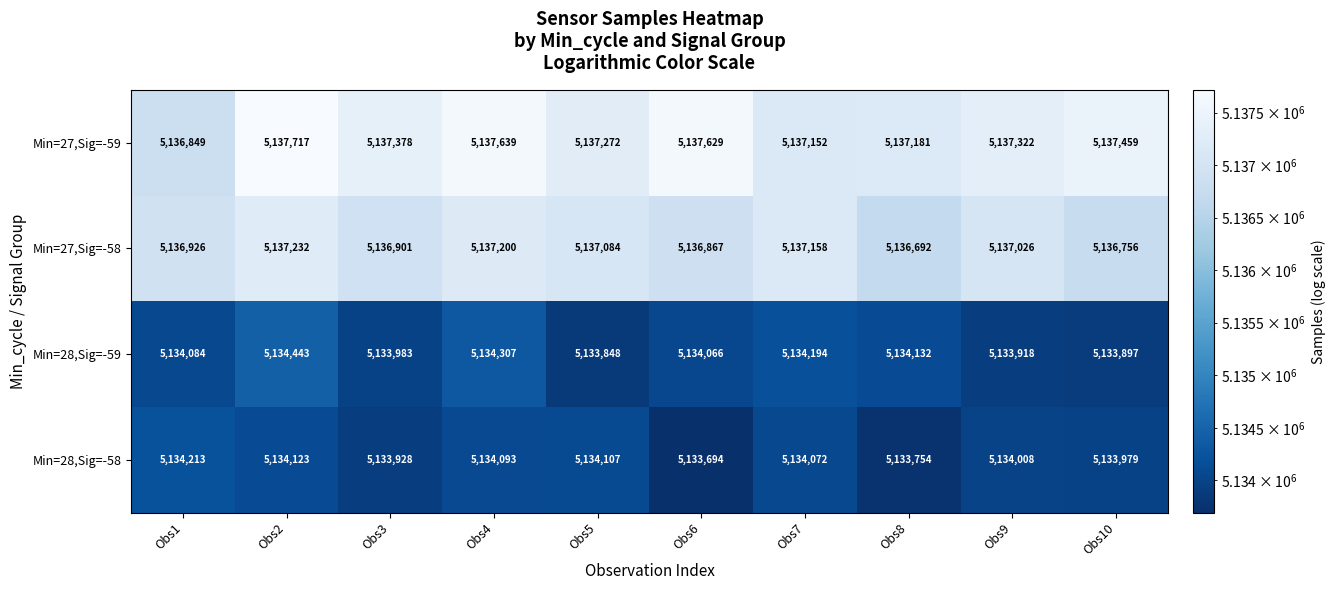

What is the total value across all series at Obs7?

20542576